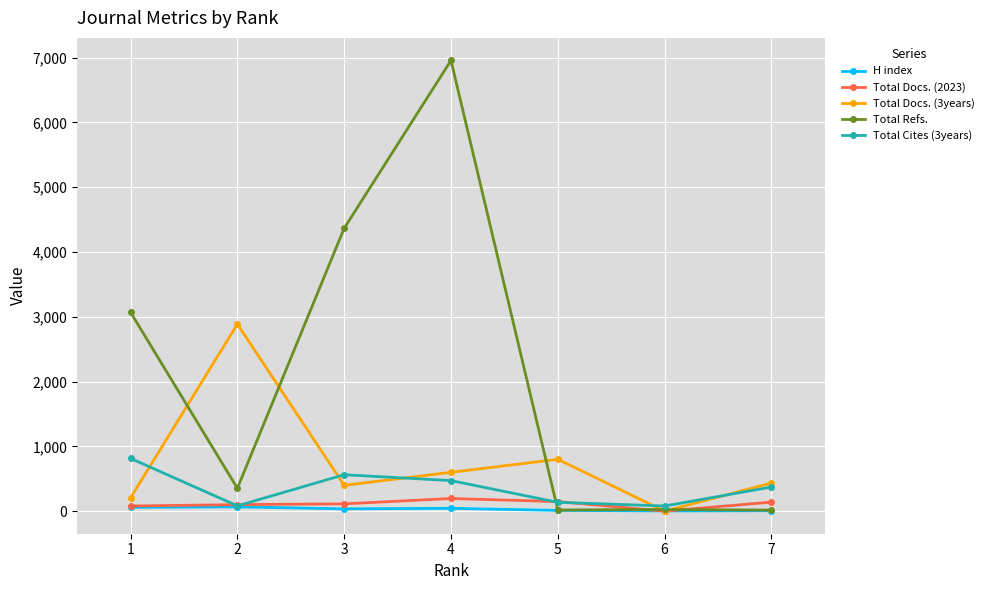

The value of Total Cites (3years) at 1 is 543. True or false?

False